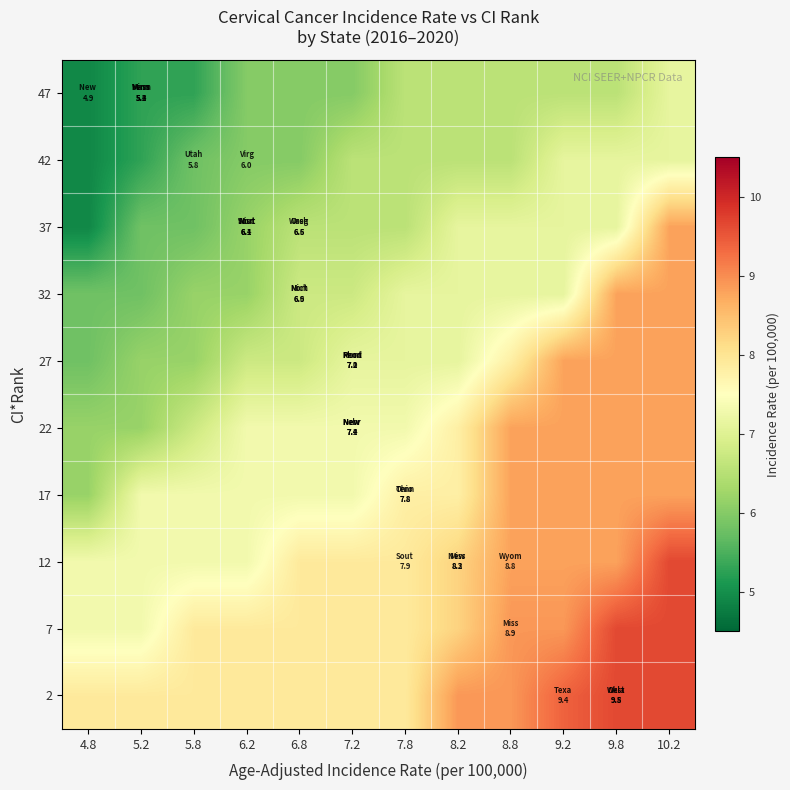

Reading left to right, transcribe all the data shown in this chart.

2: 4.8=7.9	5.2=7.9	5.8=7.9	6.2=7.9	6.8=7.9	7.2=7.9	7.8=7.9	8.2=8.9	8.8=8.9	9.2=9.4	9.8=9.7	10.2=9.7
7: 4.8=7.3	5.2=7.3	5.8=7.9	6.2=7.9	6.8=7.9	7.2=7.9	7.8=7.9	8.2=8.2	8.8=8.9	9.2=8.9	9.8=9.7	10.2=9.7
12: 4.8=7.3	5.2=7.3	5.8=7.3	6.2=7.3	6.8=7.9	7.2=7.9	7.8=7.9	8.2=8.2	8.8=8.8	9.2=8.8	9.8=8.8	10.2=9.7
17: 4.8=6.2	5.2=7.3	5.8=7.3	6.2=7.3	6.8=7.3	7.2=7.3	7.8=7.8	8.2=7.8	8.8=8.8	9.2=8.8	9.8=8.8	10.2=8.8
22: 4.8=6.2	5.2=6.2	5.8=6.8	6.2=7.3	6.8=7.3	7.2=7.3	7.8=7.3	8.2=7.8	8.8=8.8	9.2=8.8	9.8=8.8	10.2=8.8
27: 4.8=5.8	5.2=6.2	5.8=6.2	6.2=6.8	6.8=6.8	7.2=7.1	7.8=7.1	8.2=7.1	8.8=7.8	9.2=8.8	9.8=8.8	10.2=8.8
32: 4.8=5.8	5.2=5.8	5.8=6.2	6.2=6.2	6.8=6.8	7.2=6.8	7.8=7.1	8.2=7.1	8.8=7.1	9.2=7.1	9.8=8.8	10.2=8.8
37: 4.8=4.9	5.2=5.8	5.8=5.8	6.2=6.2	6.8=6.5	7.2=6.5	7.8=6.5	8.2=7.1	8.8=7.1	9.2=7.1	9.8=7.1	10.2=8.8
42: 4.8=4.9	5.2=5.3	5.8=5.8	6.2=6.0	6.8=6.0	7.2=6.5	7.8=6.5	8.2=6.5	8.8=6.5	9.2=7.1	9.8=7.1	10.2=7.1
47: 4.8=4.9	5.2=5.3	5.8=5.3	6.2=6.0	6.8=6.0	7.2=6.0	7.8=6.5	8.2=6.5	8.8=6.5	9.2=6.5	9.8=6.5	10.2=7.1